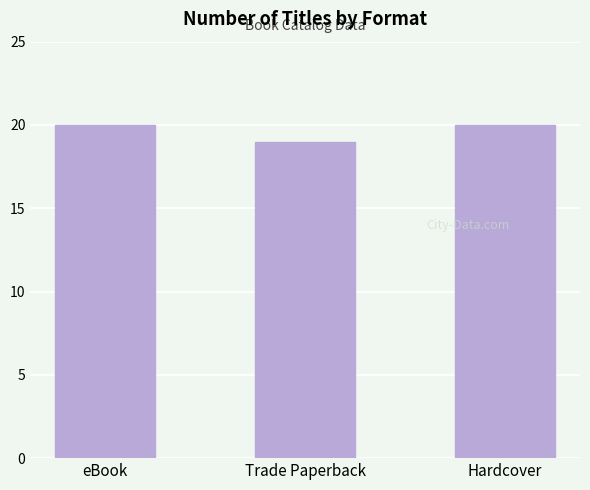

Is it true that the value at Trade Paperback is 5?

False